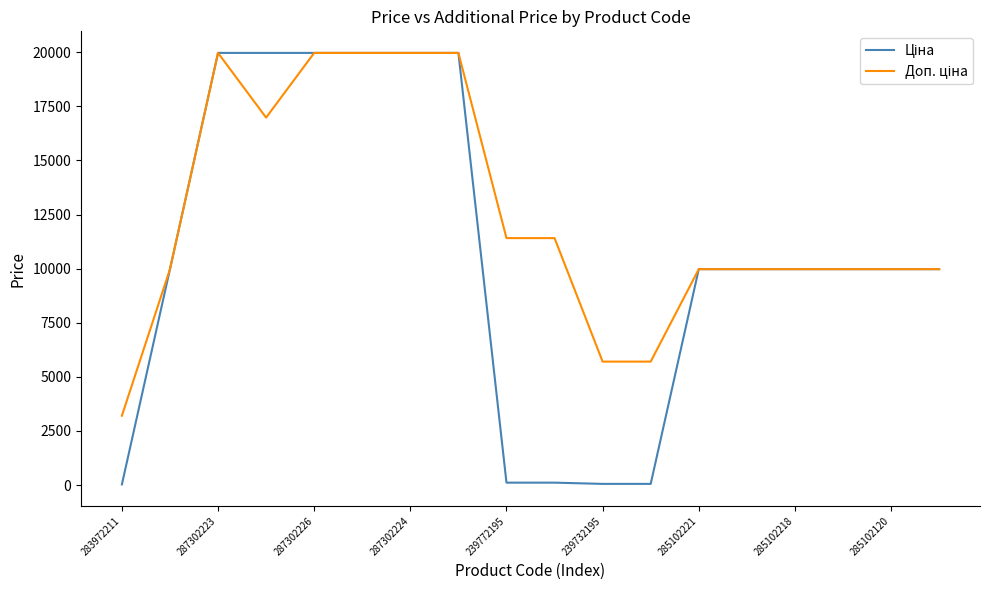

What is the greatest value displayed?

19964.2